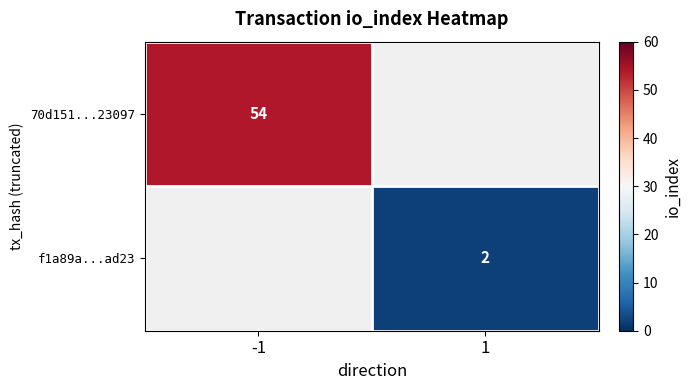

The value of 70d151...23097 at -1 is 54. True or false?

True